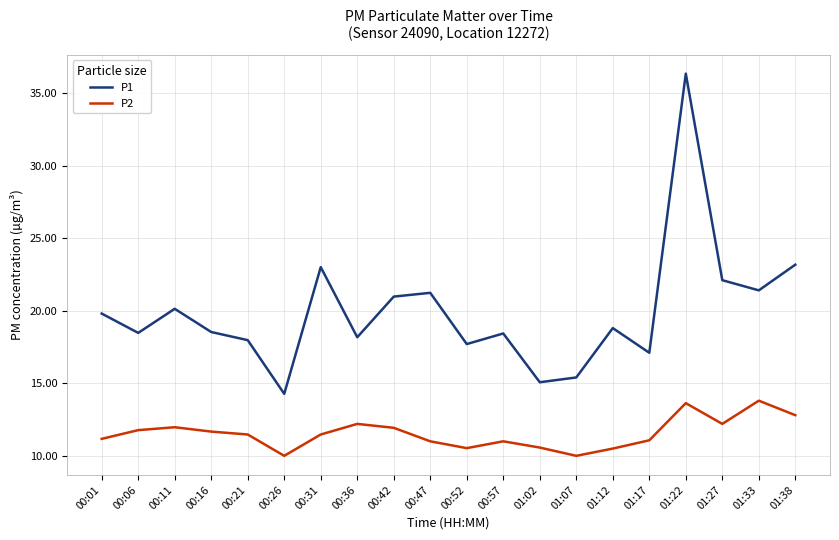

Does the chart display data point markers on the line(s)?

No